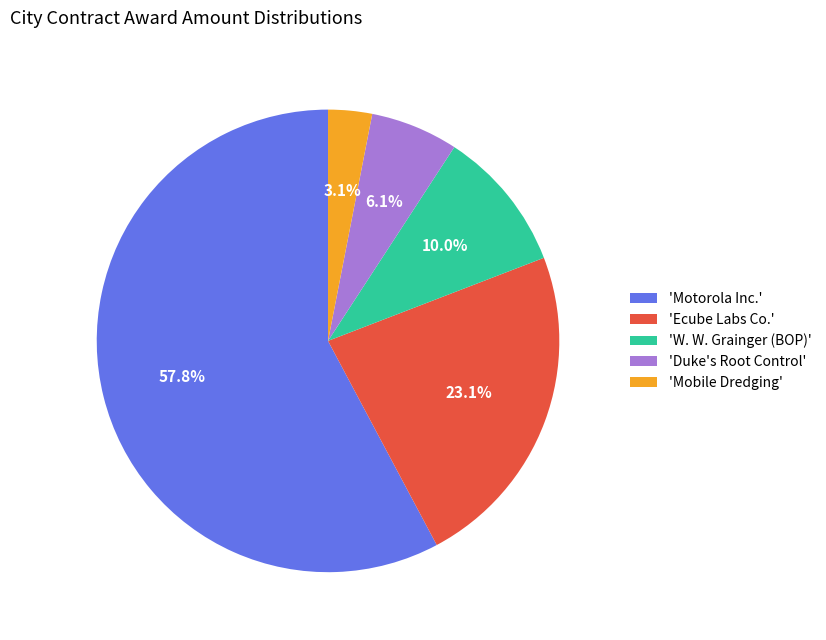

To the nearest percent, what is the average slice percentage?

20%